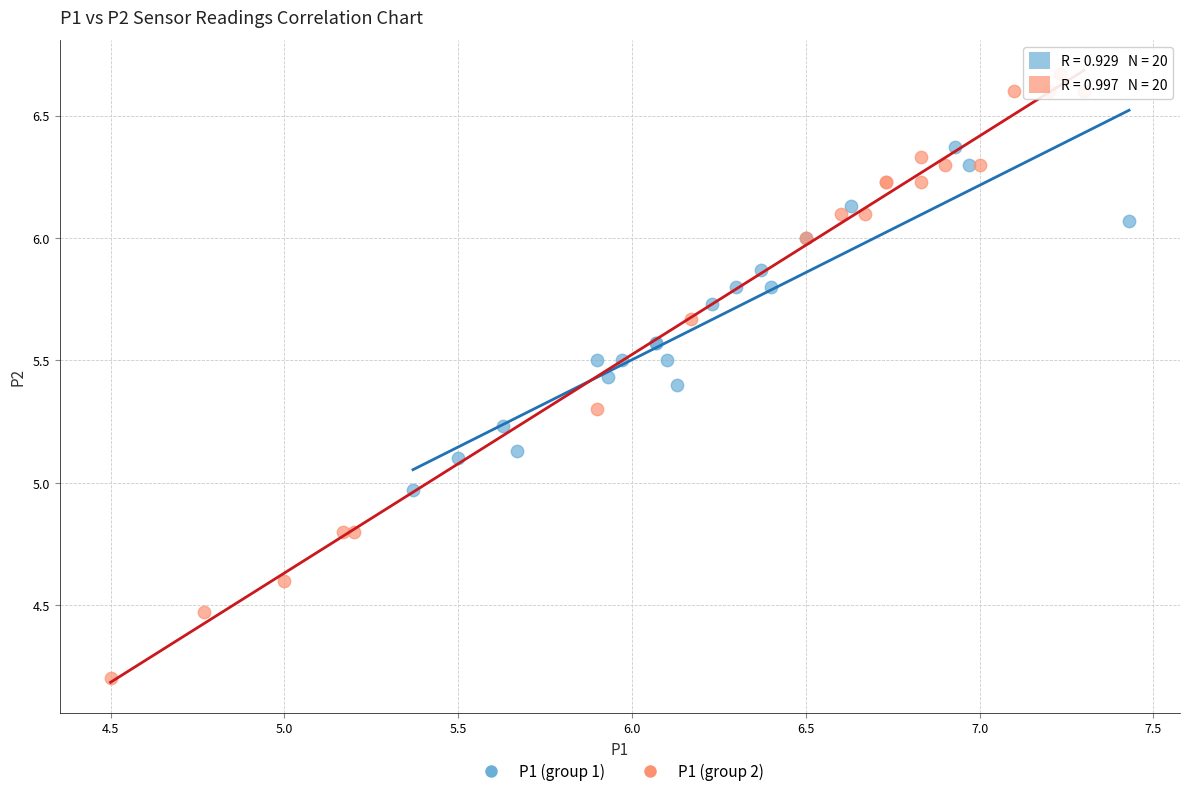

Which series has the widest spread of Y values?

P1 (group 2)